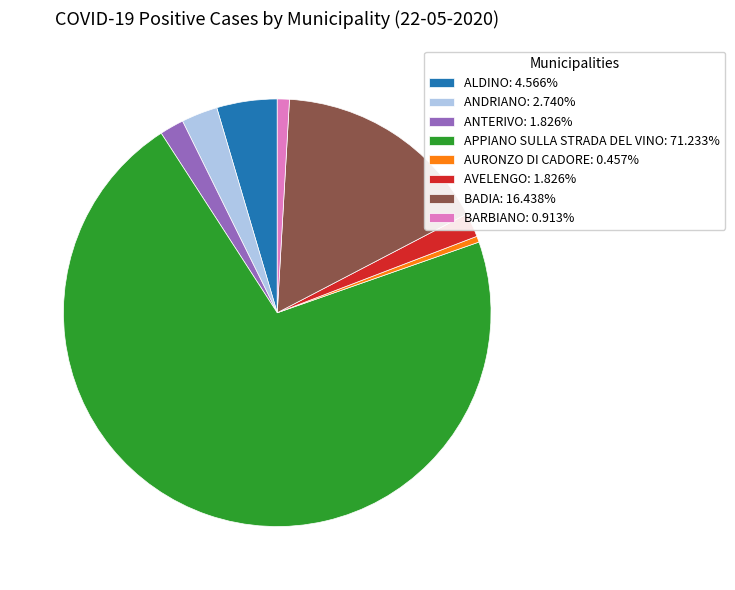

Approximately how many times larger is the value at AVELENGO compared to BARBIANO?

2.0